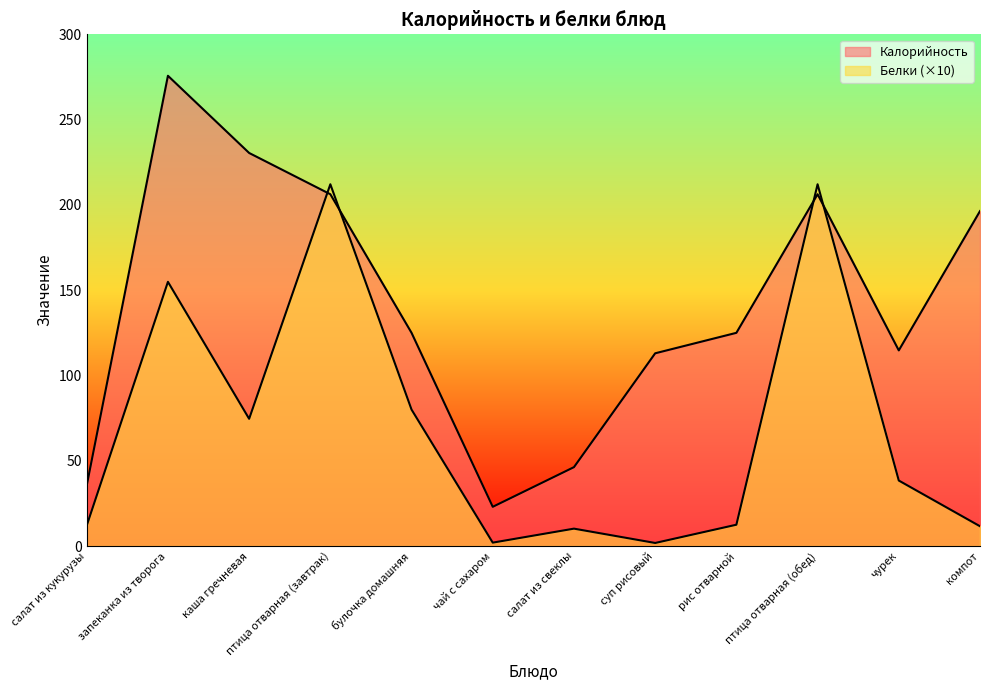

How many lines are shown in the chart?

2